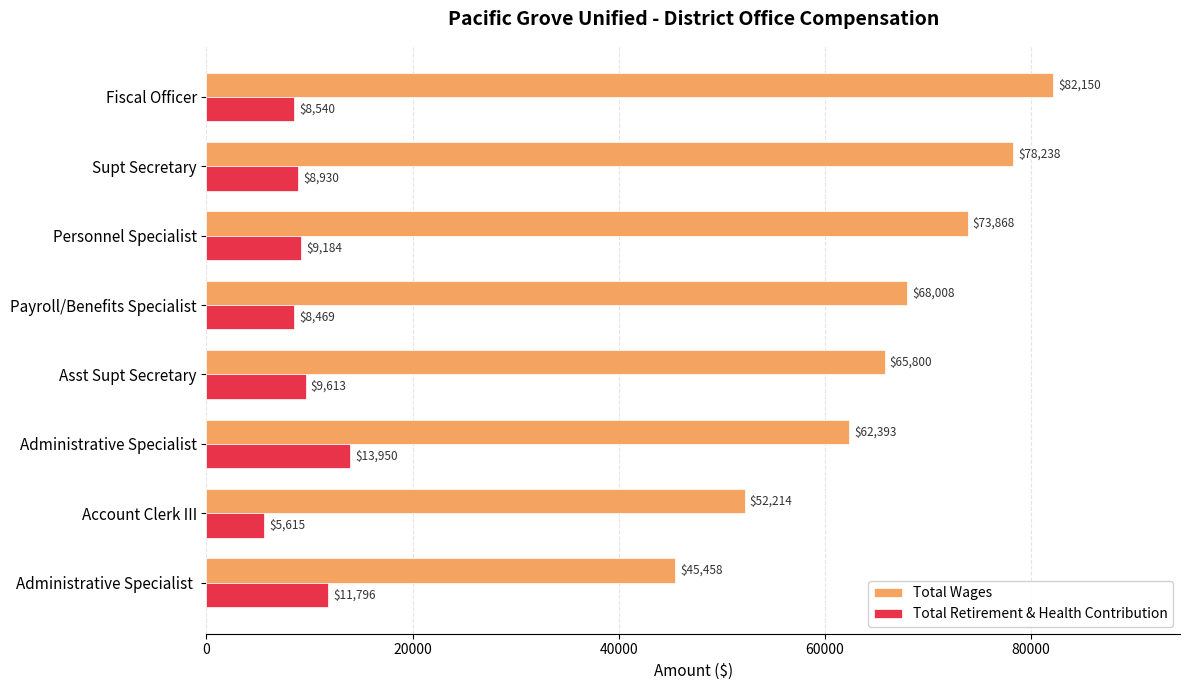

How many categories are shown in the chart?

8